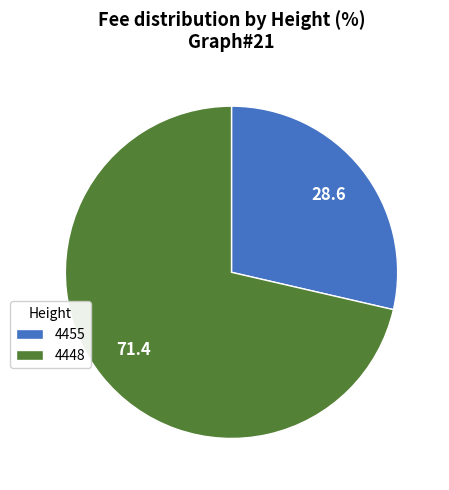

Count the number of slices in the pie.

2